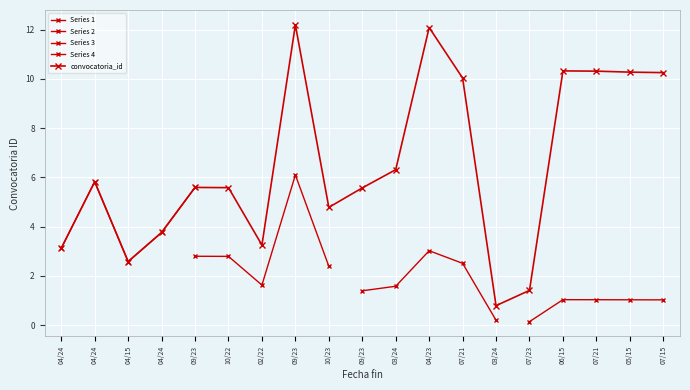

What is the change in value from 04/15 to 07/23?

-1.2